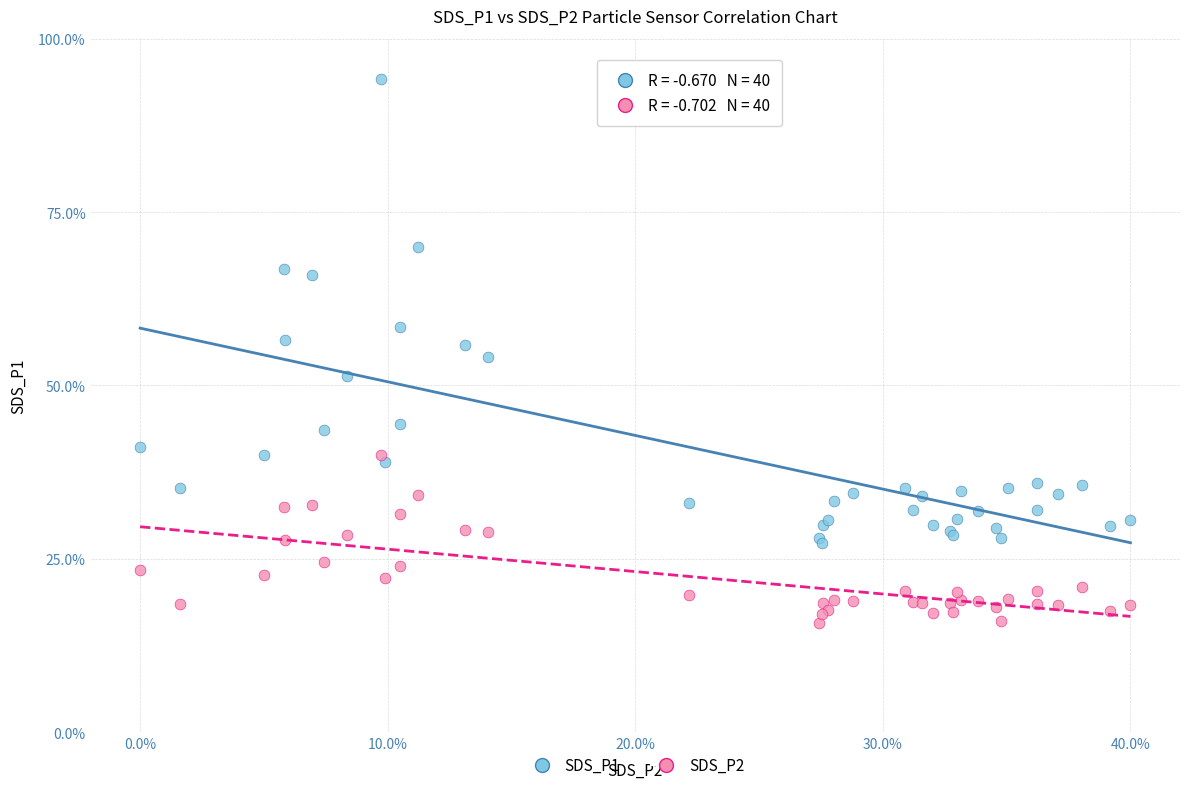

Which series contains the highest Y value?

SDS_P1